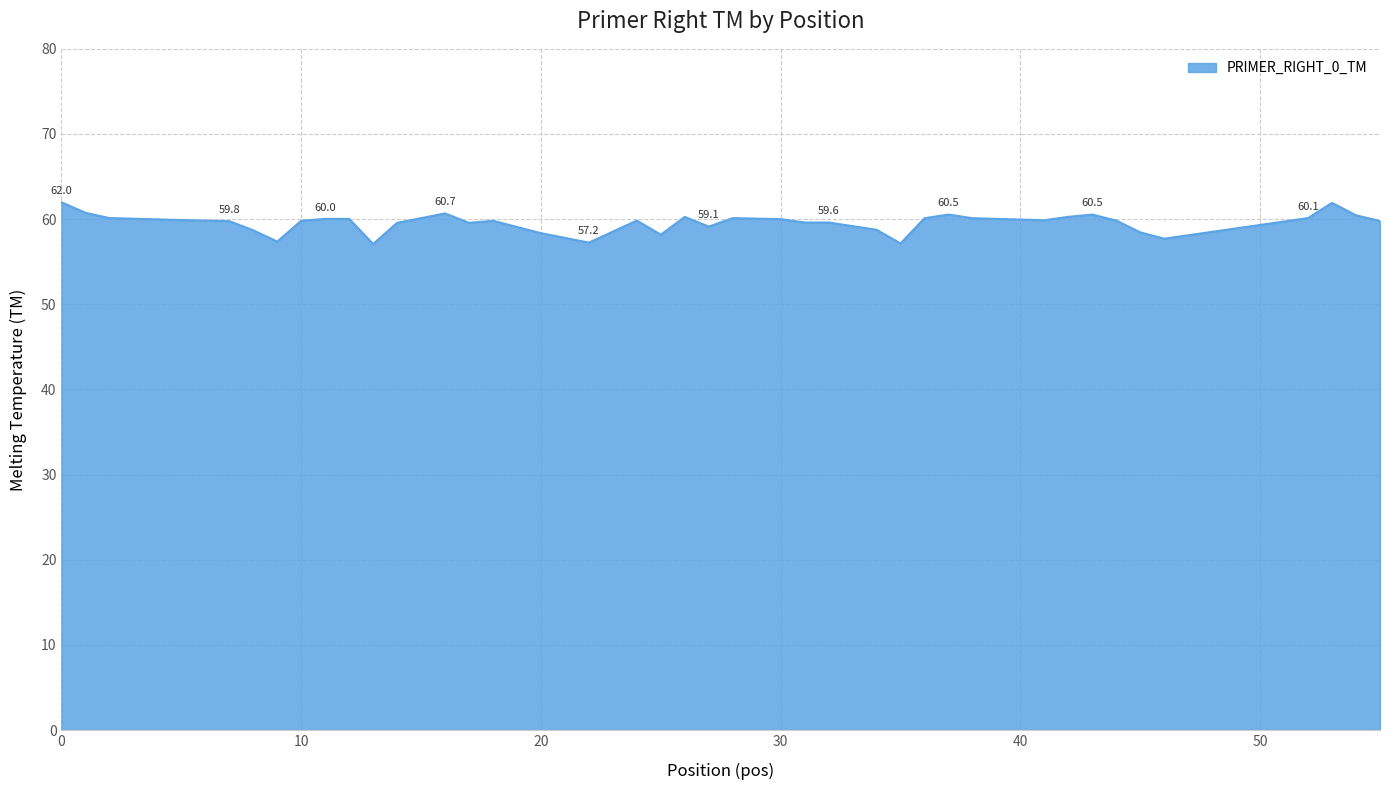

What is the maximum value shown in the chart?

62.0